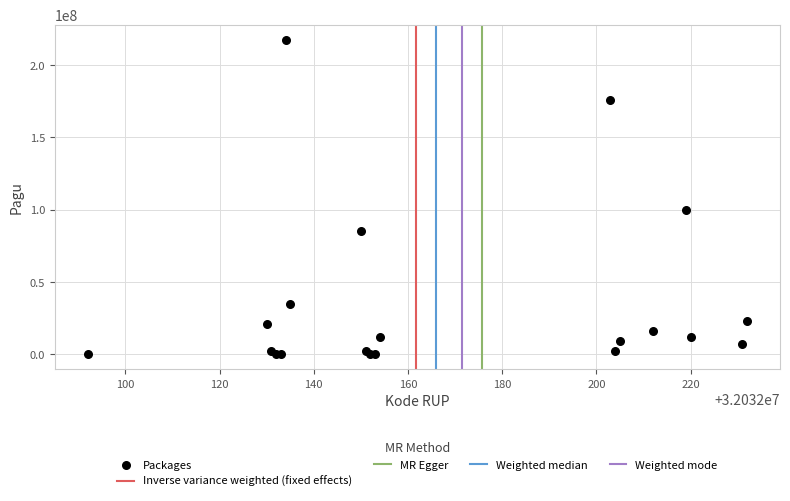

What Y value in the scatter plot is closest to 108800000?

99958000